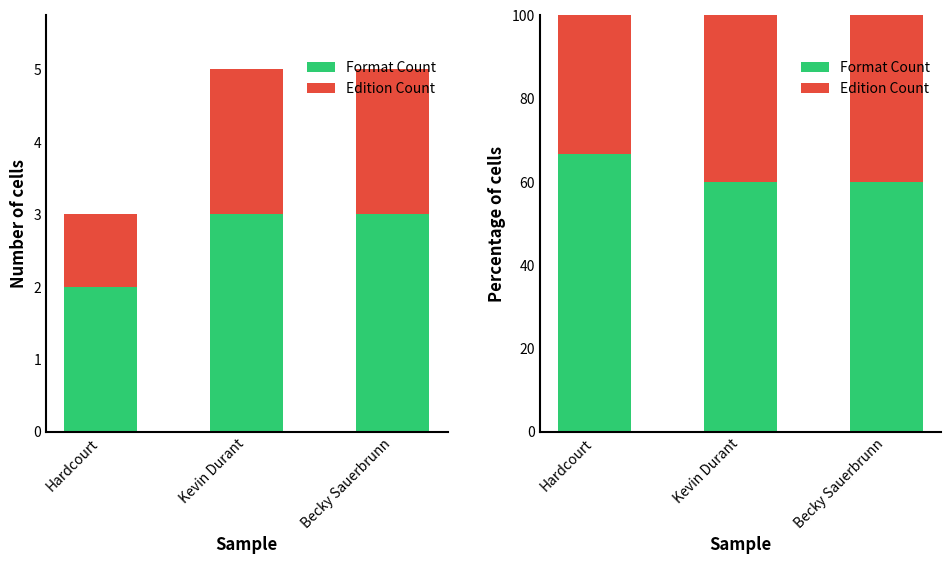

What is the label of the 2nd bar from the right?

Kevin Durant